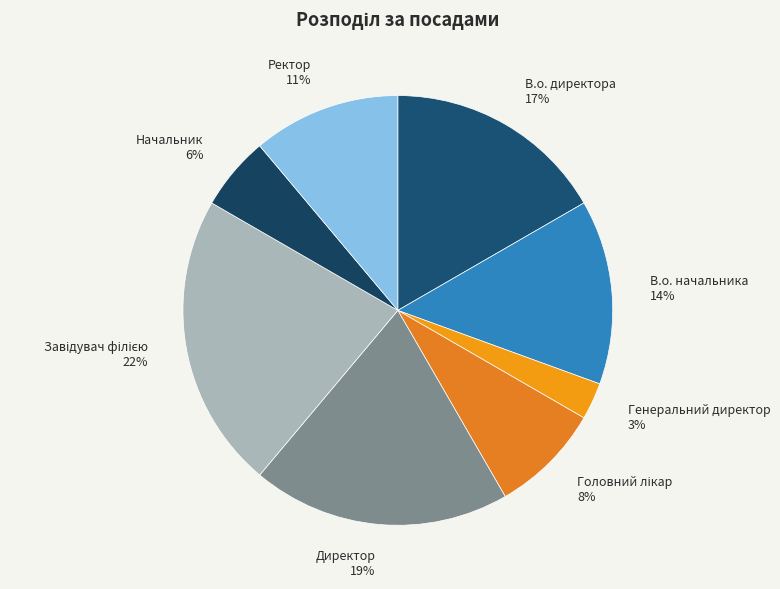

How many slices are in this pie chart?

8